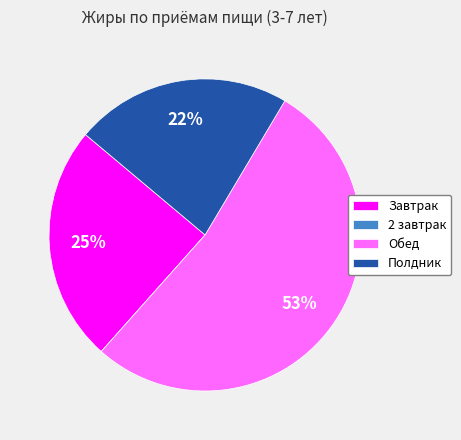

Which slice represents more than half of the pie?

Обед